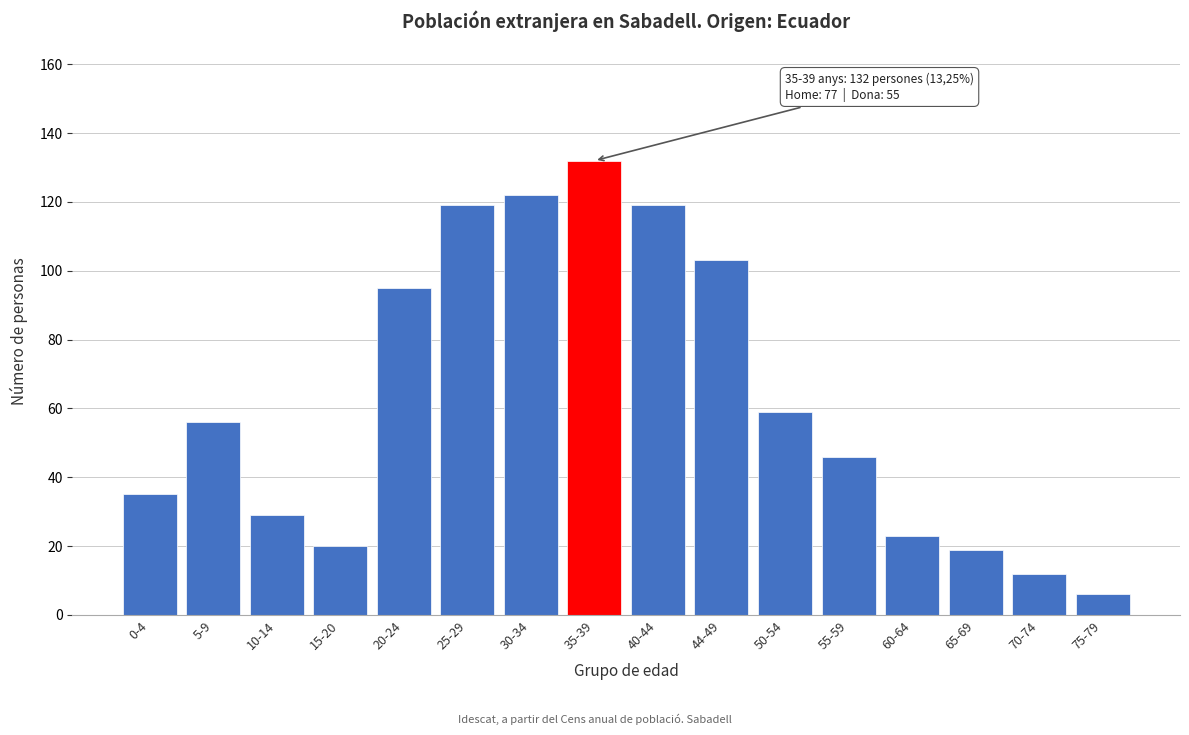

Reading left to right, list all the values displayed in this chart.

35	56	29	20	95	119	122	132	119	103	59	46	23	19	12	6